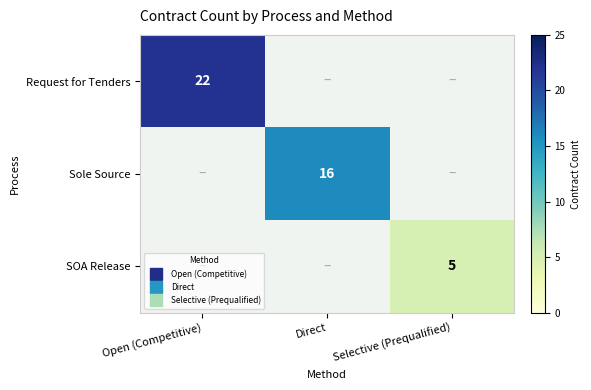

Rank the series by their maximum value, from highest to lowest.

Request for Tenders, Sole Source, SOA Release